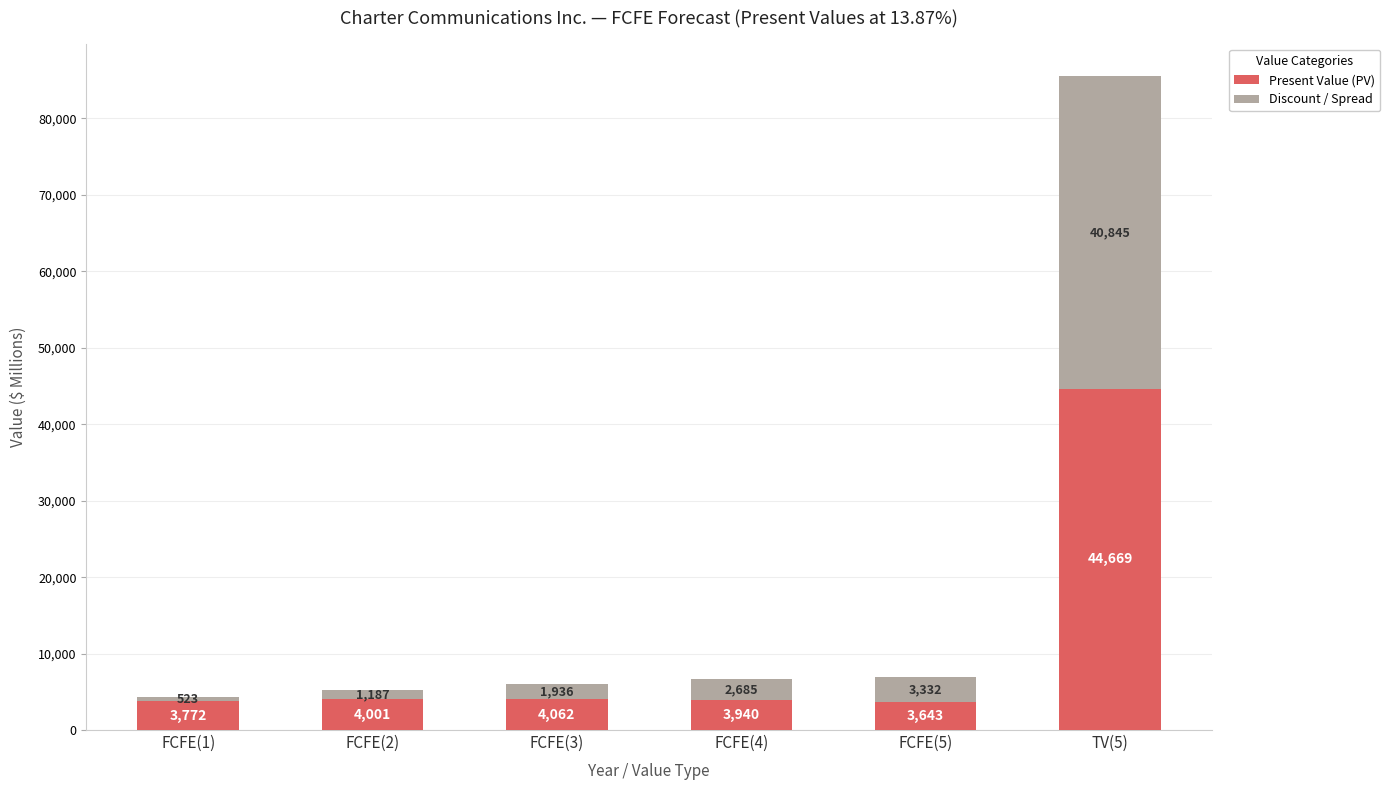

Are the bars grouped side by side (vs. stacked)?

No